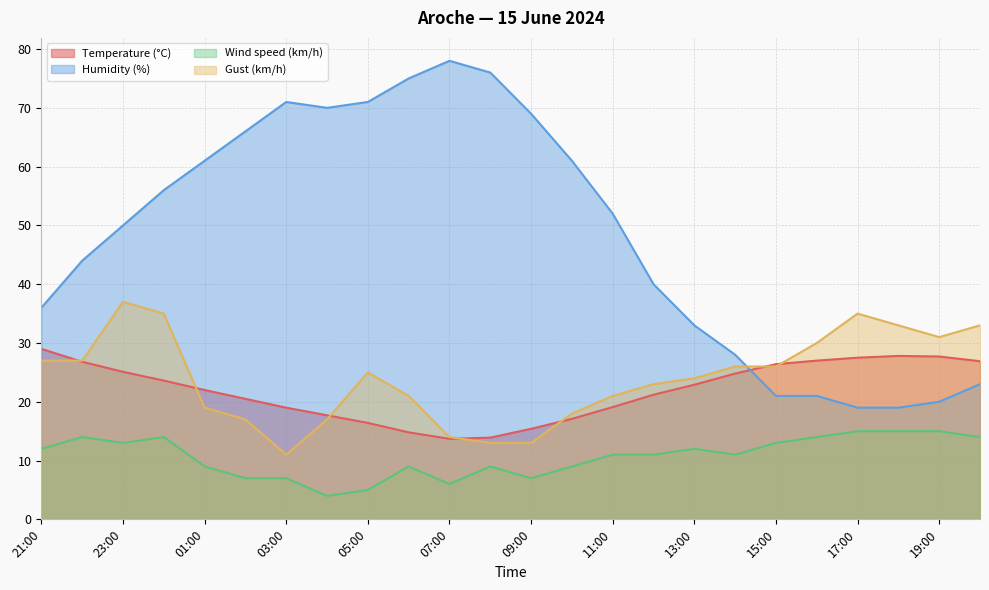

At which label does Wind speed (km/h) reach its peak?

17:00